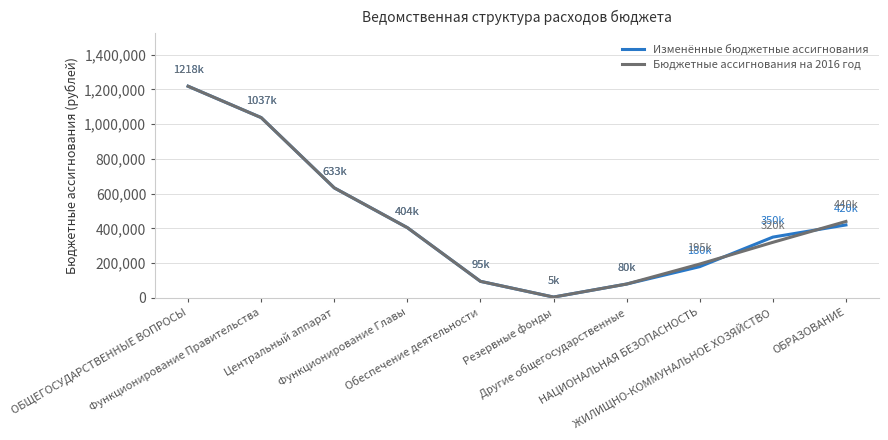

True or false: Изменённые бюджетные ассигнования has more than 1 points higher than both neighbors.

False